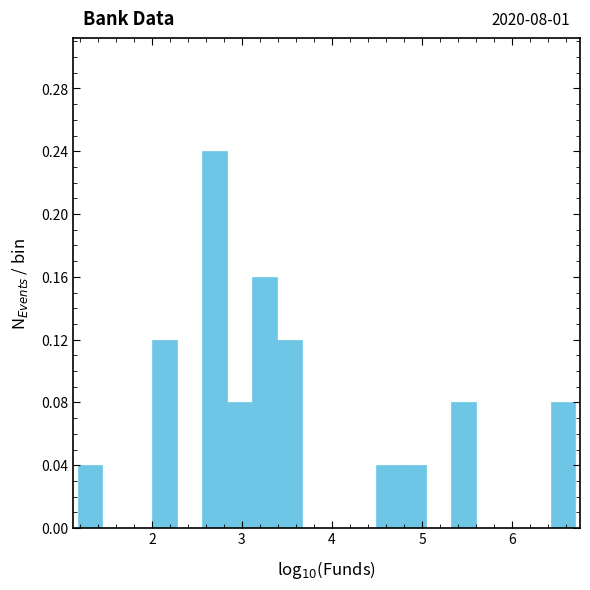

Around what value on the x-axis is the tallest bar? Give the approximate position of its centre, as read against the axis.

2.7